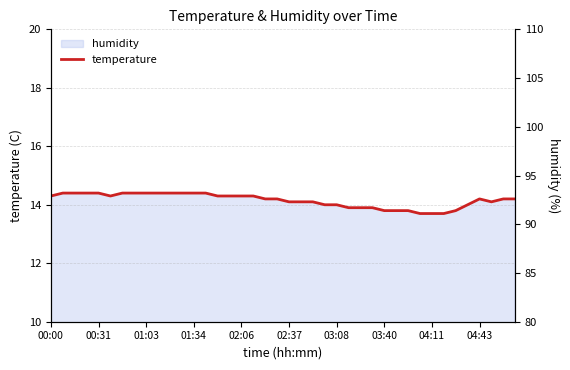

What is the maximum value shown in the chart?

14.4